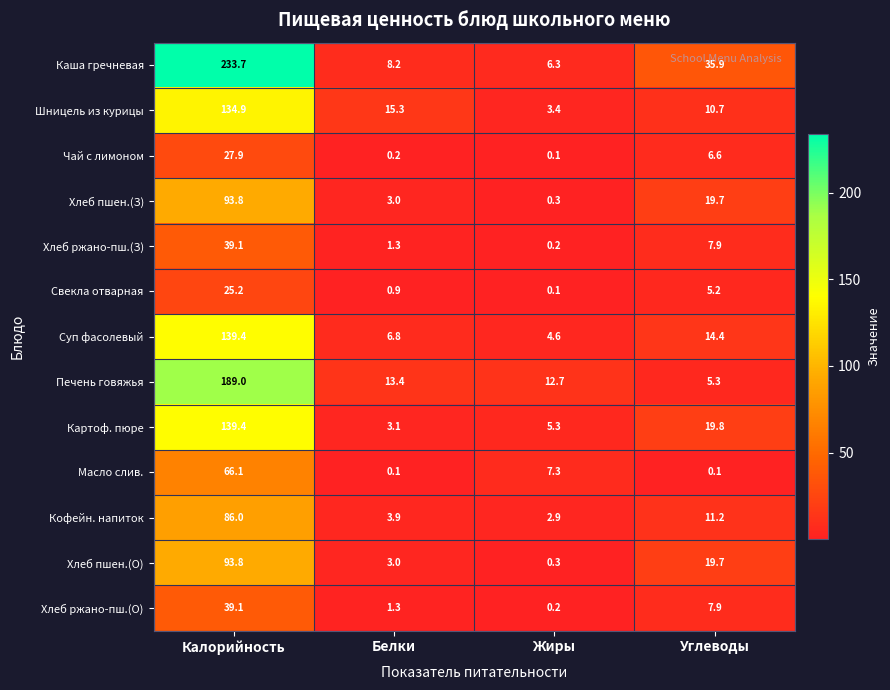

Is the value of Свекла отварная at Жиры greater than the value of Хлеб пшен.(О) at Белки?

No